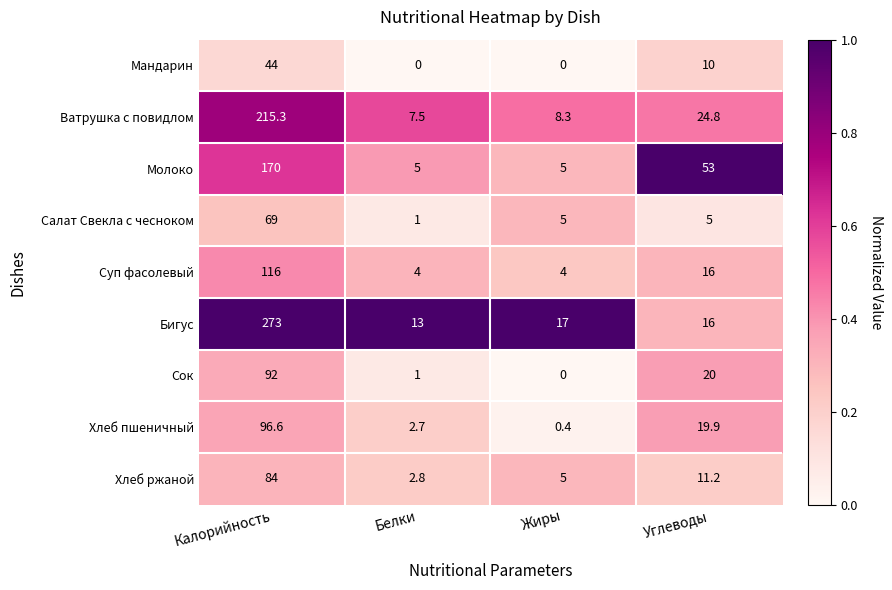

What is the total value across all series at Калорийность?

1159.9